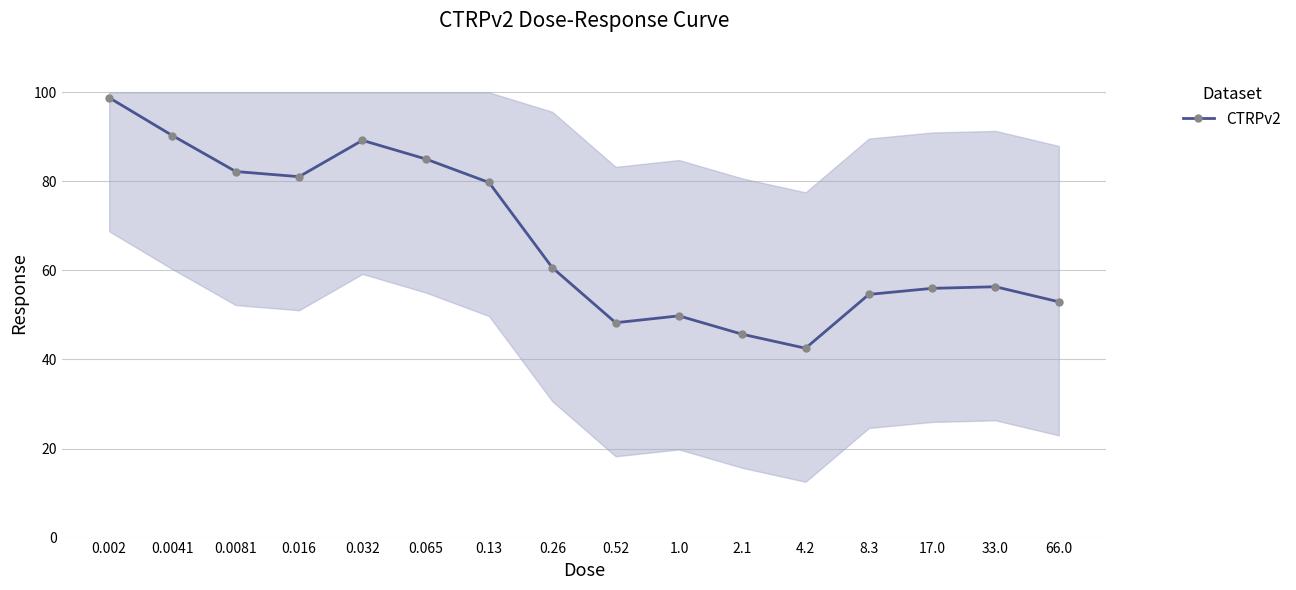

What is the ratio of the value at 4.2 to the value at 0.002?

0.4